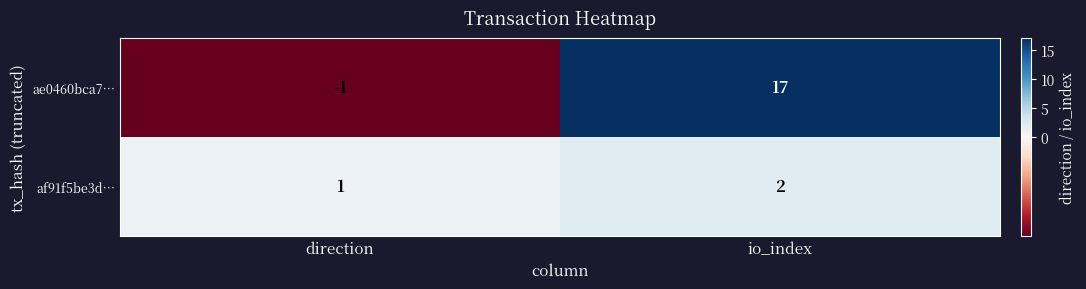

What is the greatest value displayed?

17